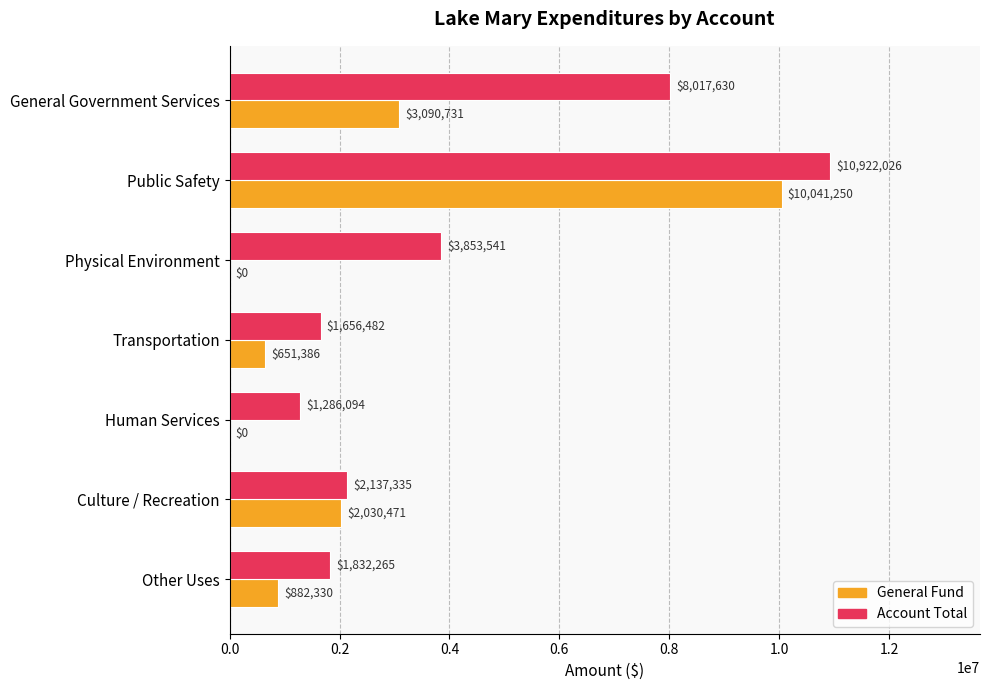

What is the maximum value for Account Total?

10922026